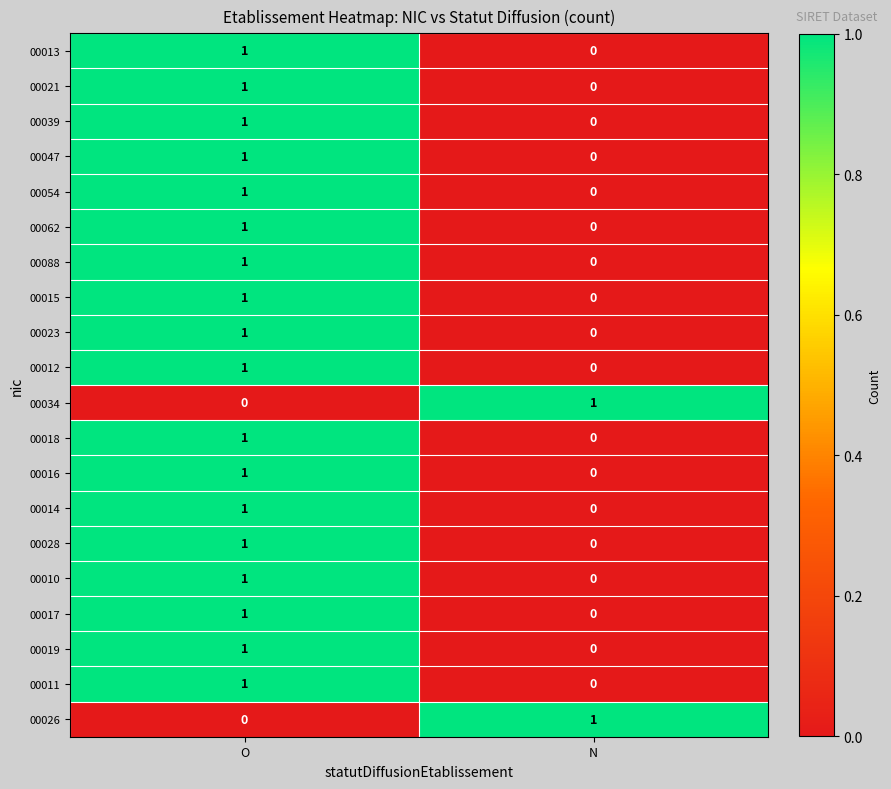

True or false: 00039 has a value of 1 at N.

False